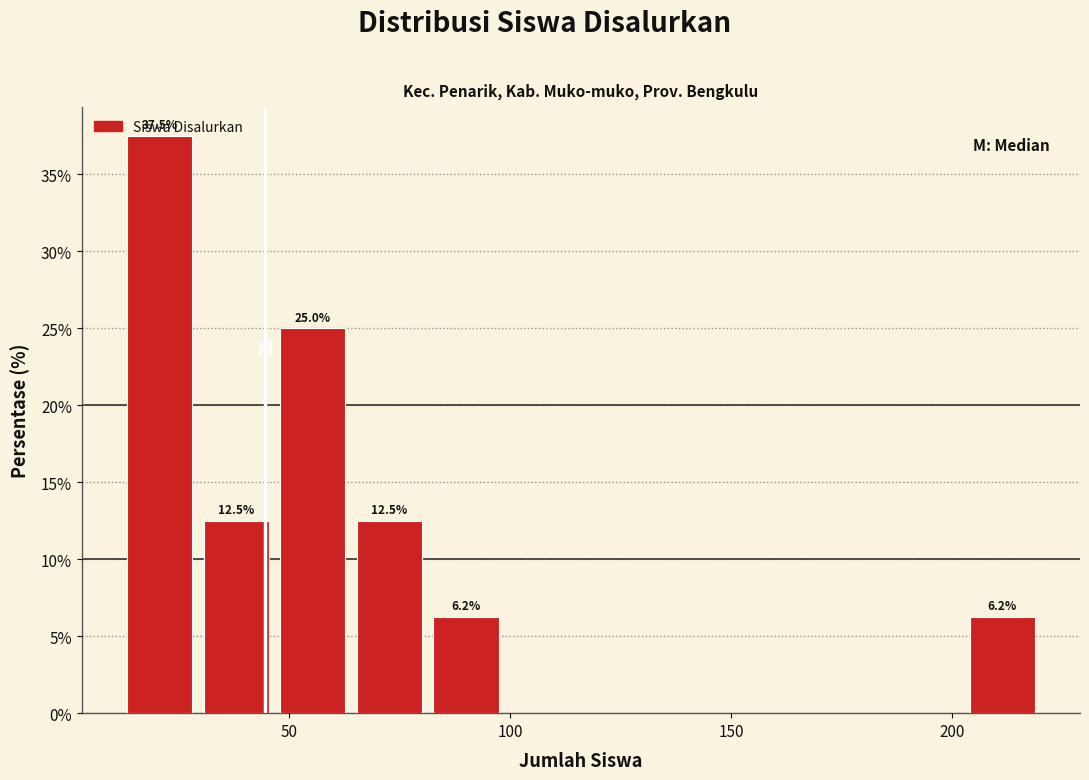

Read against the x-axis, roughly where is the centre of the tallest bar?

20